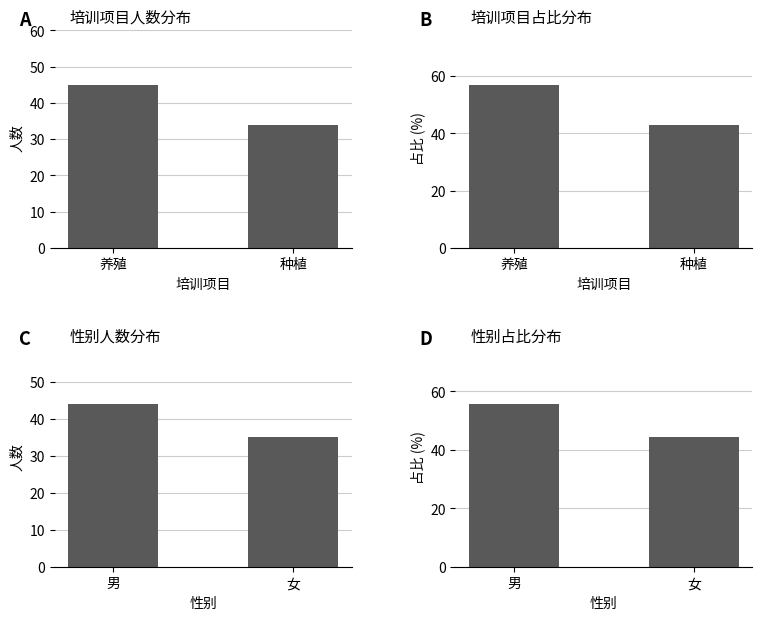

Reading left to right, extract all data points from this chart.

A: 45.0	34.0
B: 57.0	43.0
C: 44.0	35.0
D: 55.7	44.3